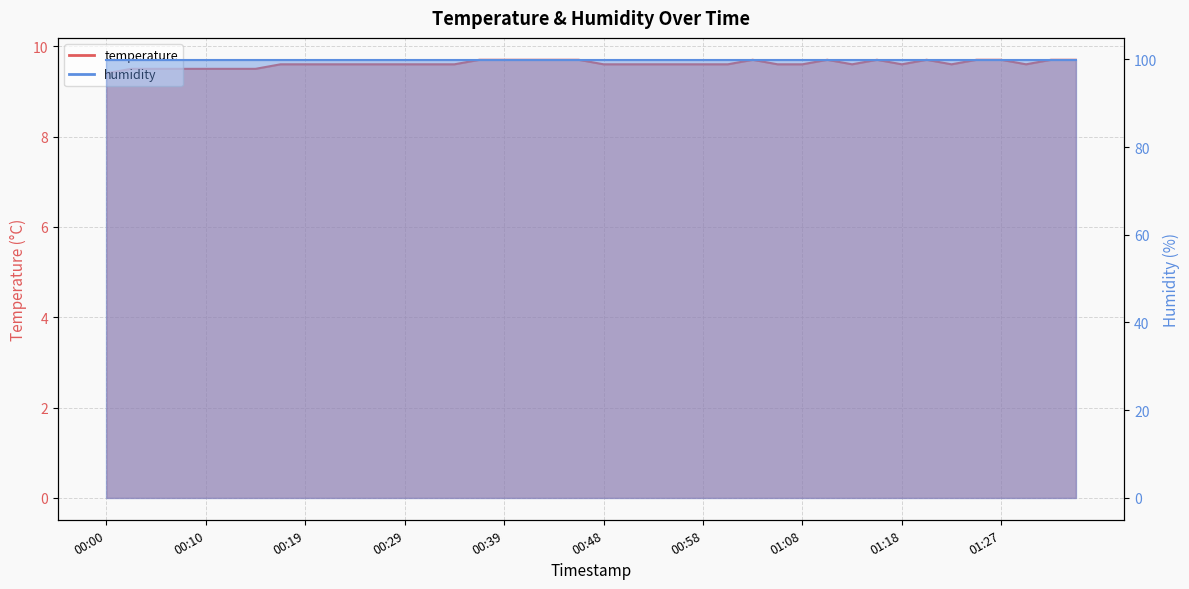

Does the chart display data point markers on the line(s)?

No